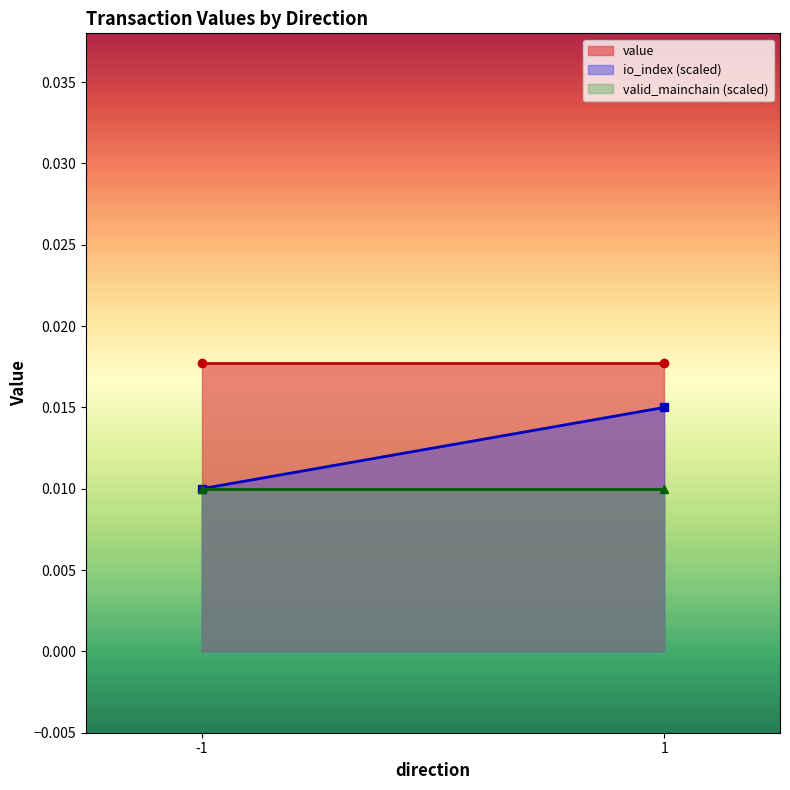

Rank the series by their average value, from lowest to highest.

valid_mainchain (scaled), io_index (scaled), value